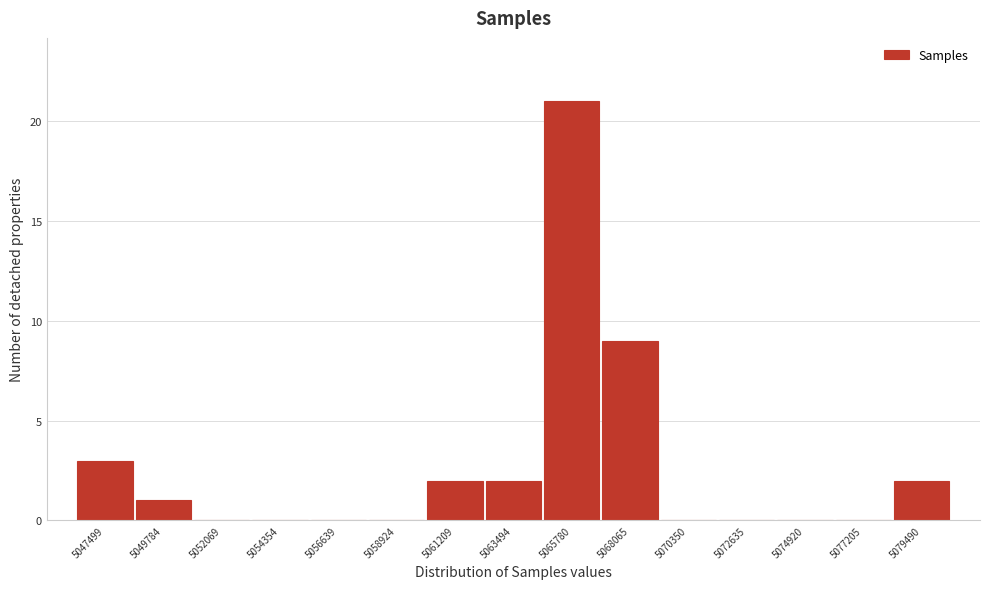

Reading left to right, what are all the values shown in this chart?

5047499=3	5049784=1	5052069=0	5054354=0	5056639=0	5058924=0	5061209=2	5063494=2	5065780=21	5068065=9	5070350=0	5072635=0	5074920=0	5077205=0	5079490=2